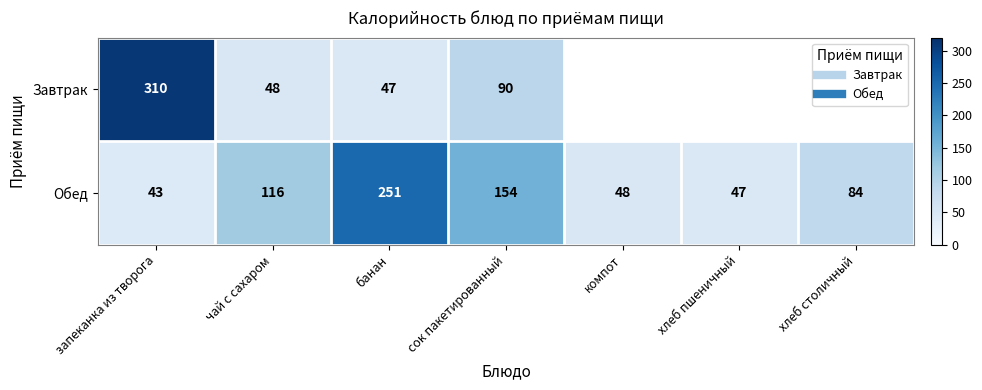

How many values in Завтрак are above zero?

4